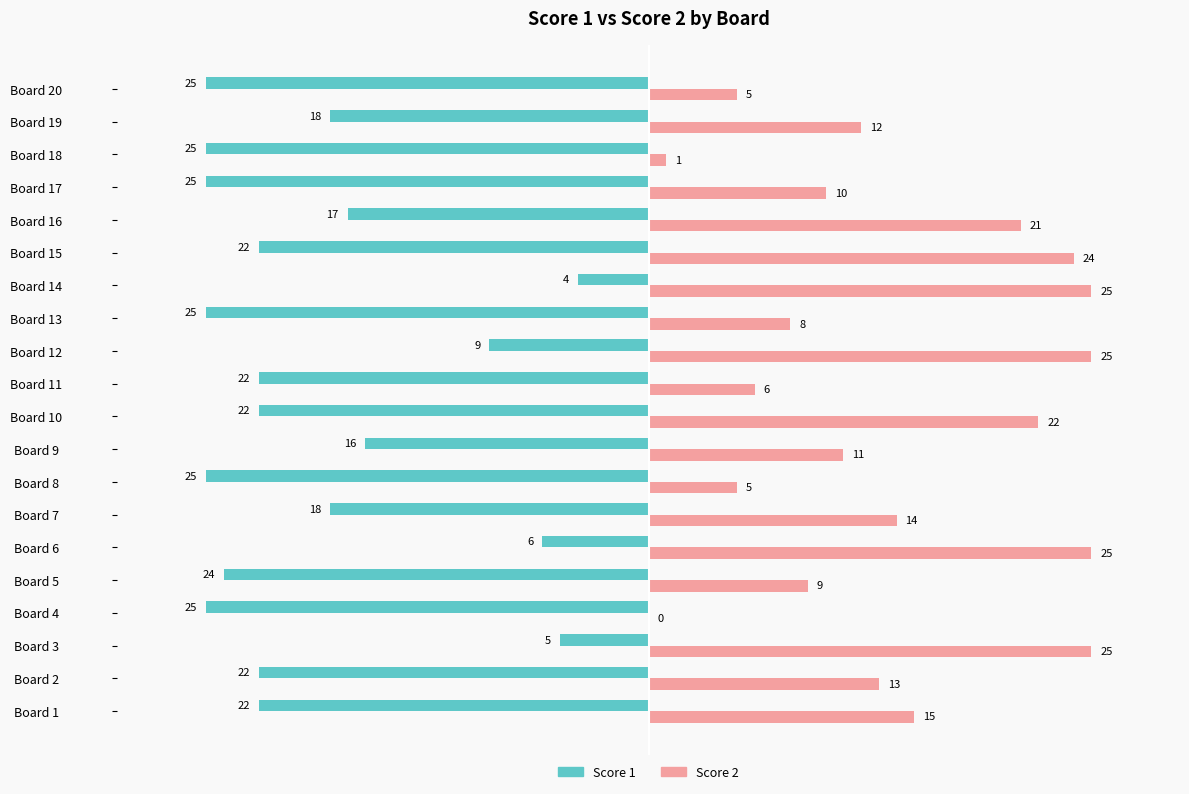

What is the total value across all series at Board 3?

20